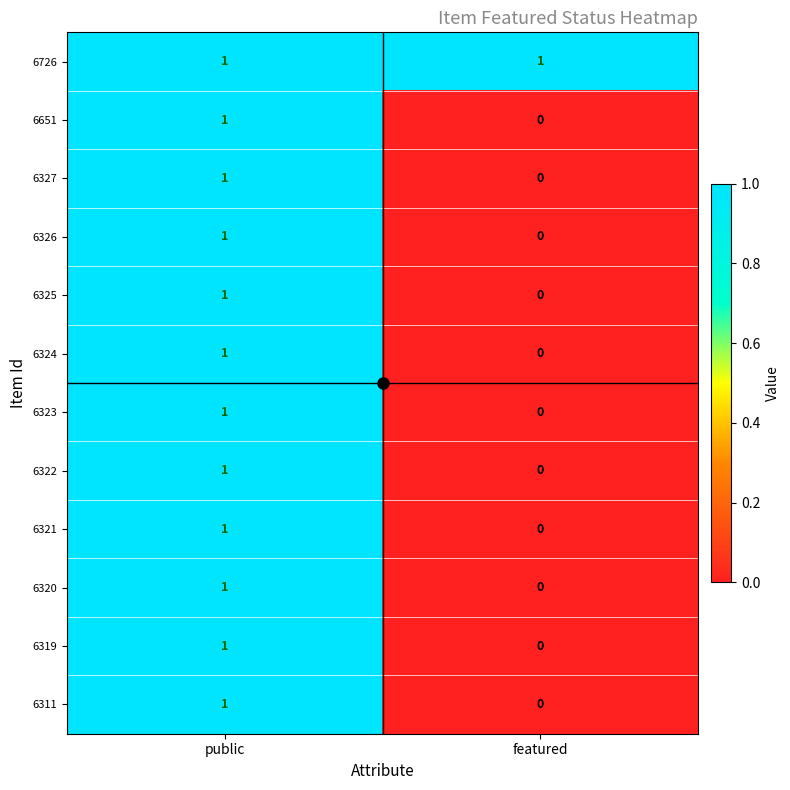

List the labels in order of 6311 value, largest first.

public, featured